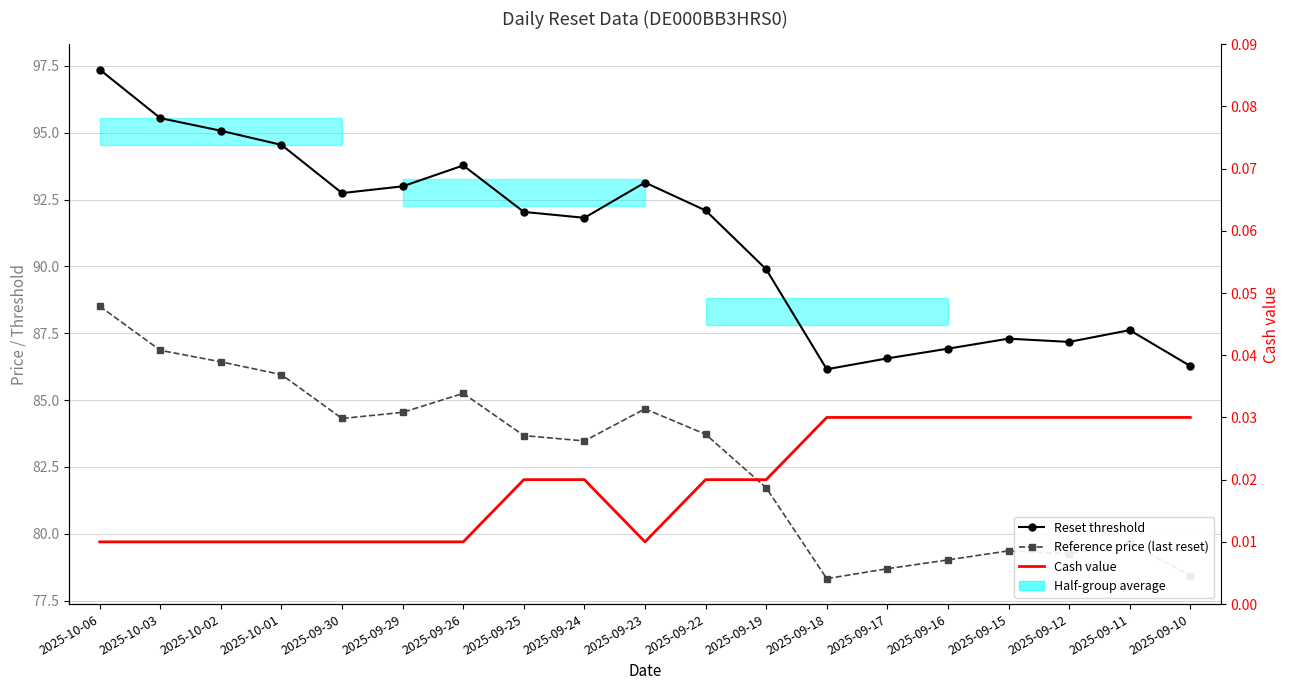

How many values in the Reference price (last reset) series exceed 83?

11